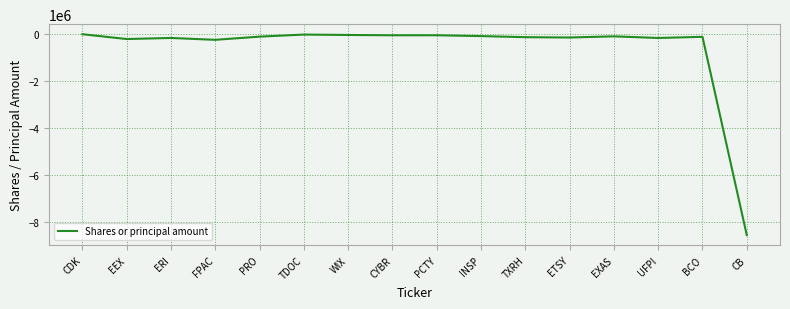

What position from the left is PCTY?

9